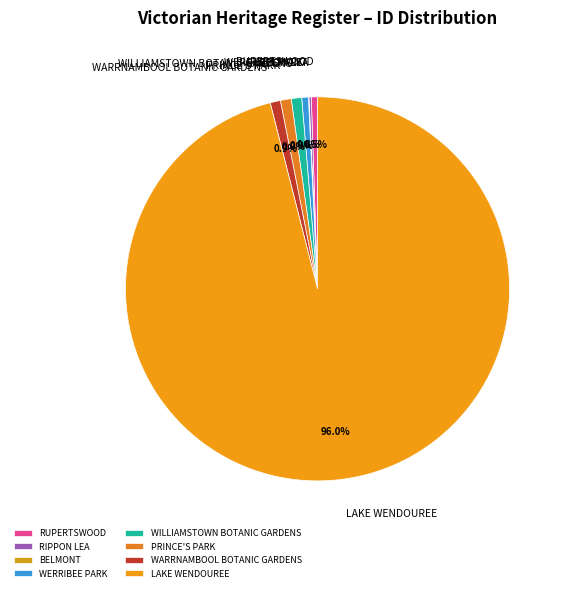

Which category has the biggest portion of the pie?

LAKE WENDOUREE